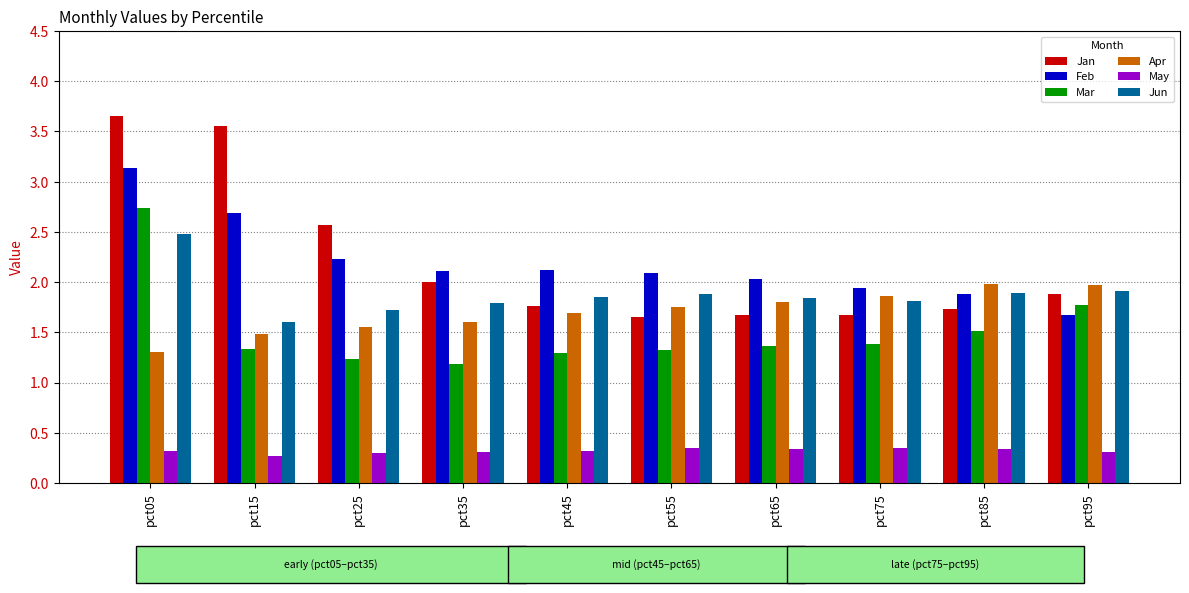

Count the number of data series in this chart.

6